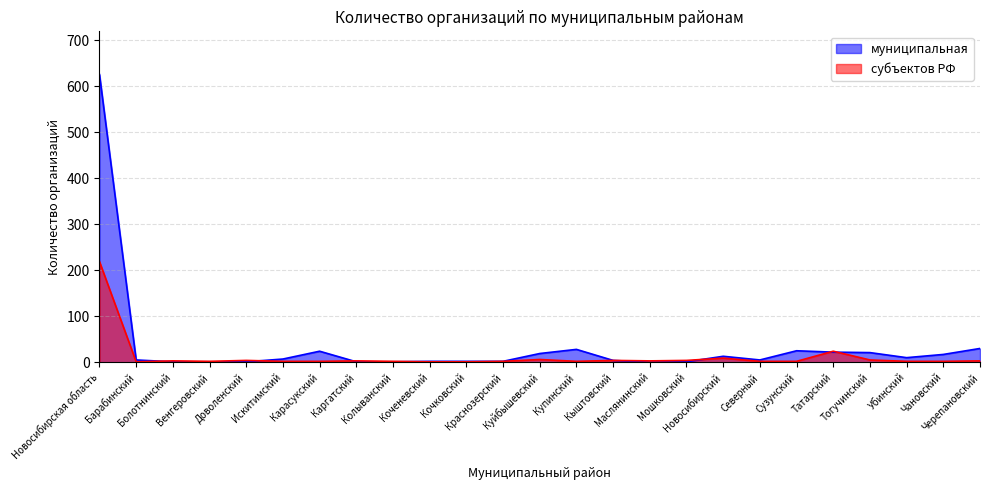

What is the average value of the субъектов РФ series?

12